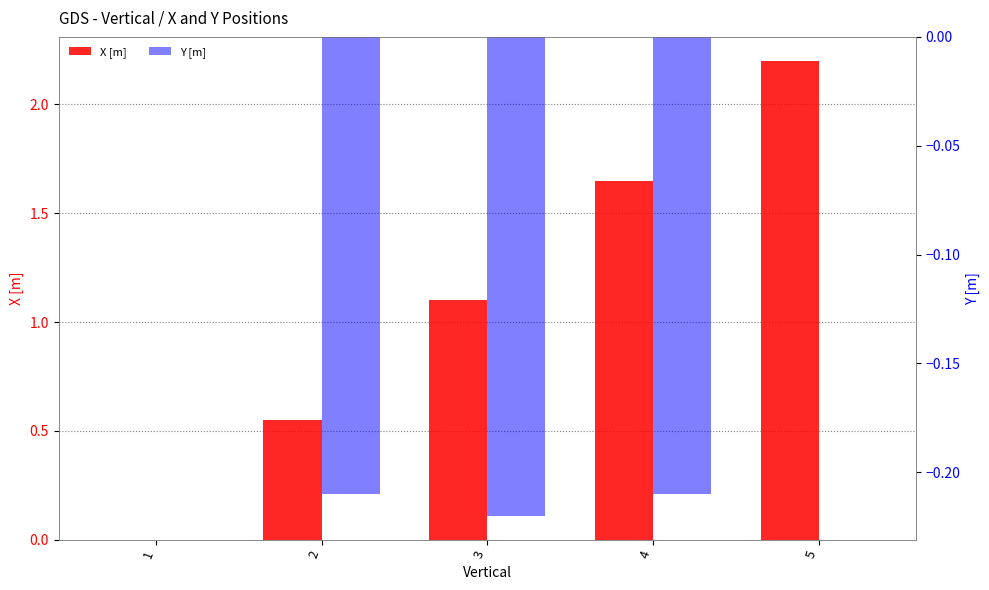

What is the value of the X [m] bar at the 3rd from the left?

1.1